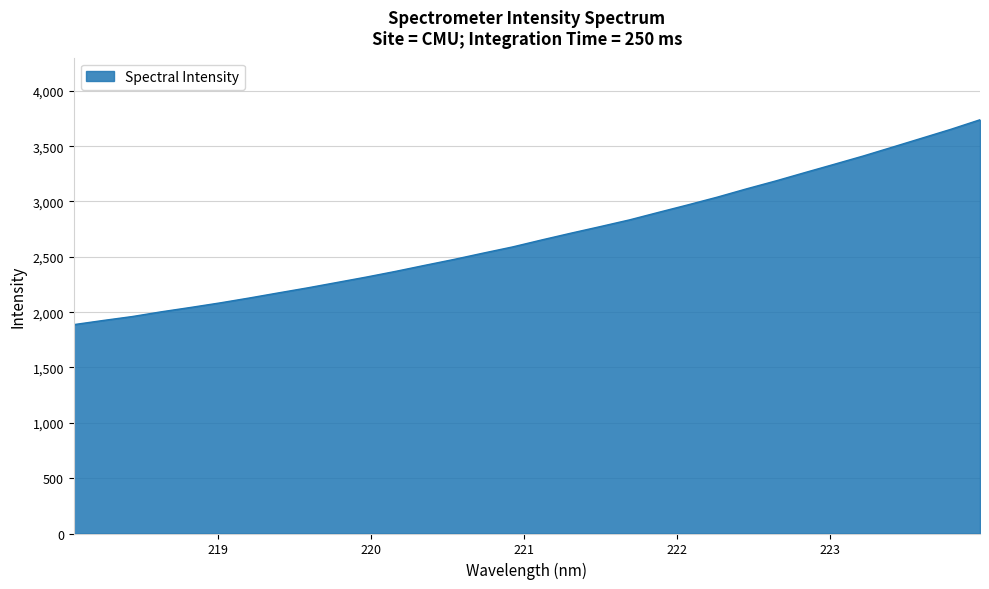

What is the smallest value displayed?

1887.4